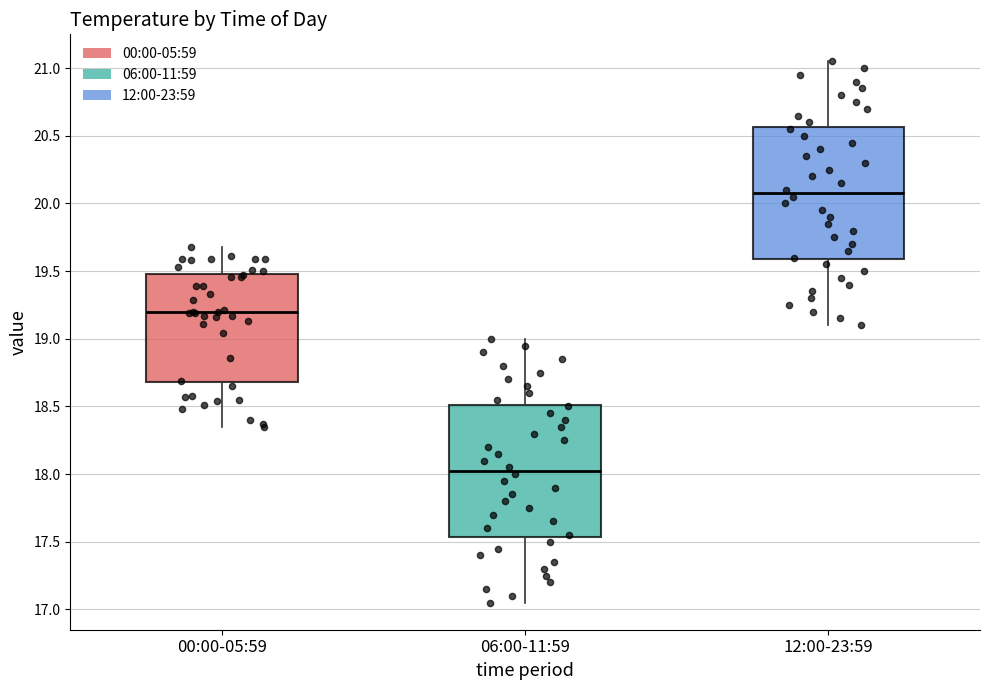

Reading left to right, transcribe this box plot: for each box, give where its median line is, the range the box spans, and where its two whiskers end, as read against the y-axis. The values are not printed on the chart, so give them approximately, as read against the axis.

00:00-05:59: median 19.20, box 18.70 to 19.50, whiskers 18.35 to 19.70
06:00-11:59: median 18.05, box 17.55 to 18.50, whiskers 17.05 to 19.00
12:00-23:59: median 20.10, box 19.60 to 20.55, whiskers 19.10 to 21.05